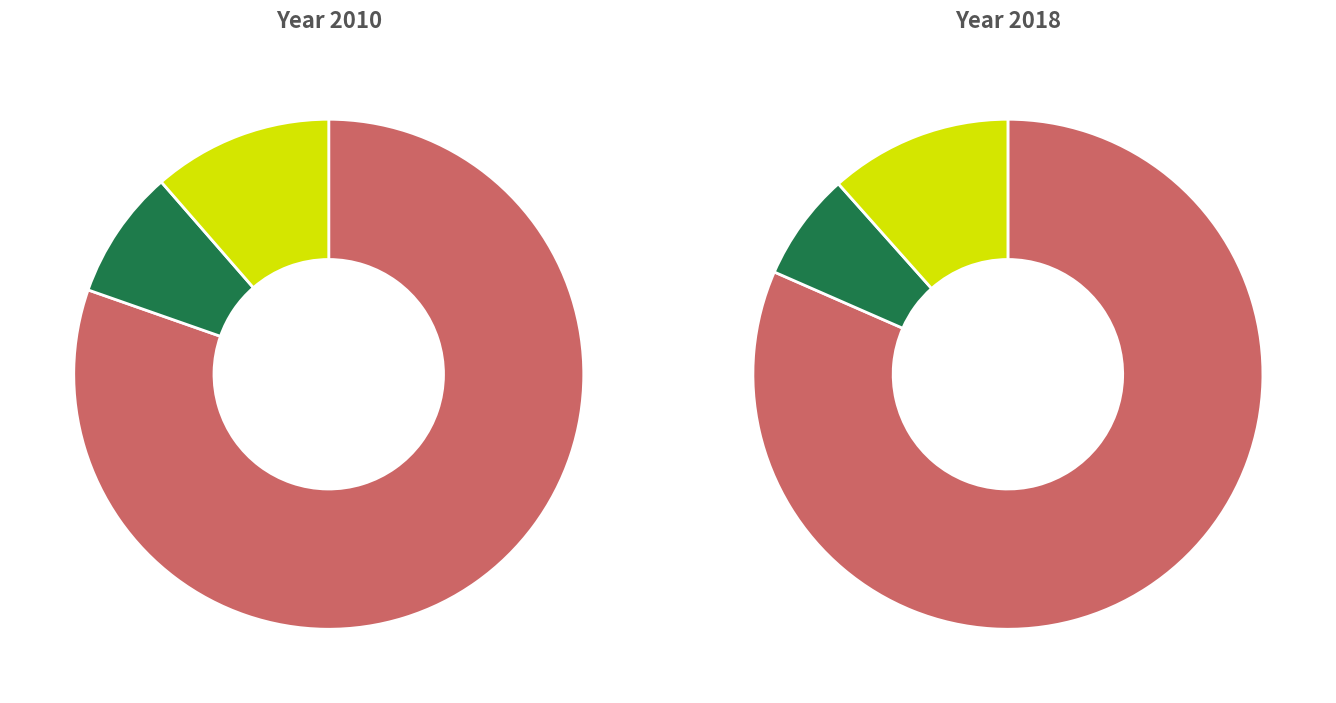

Which slice is the largest?

Bee, Buzz